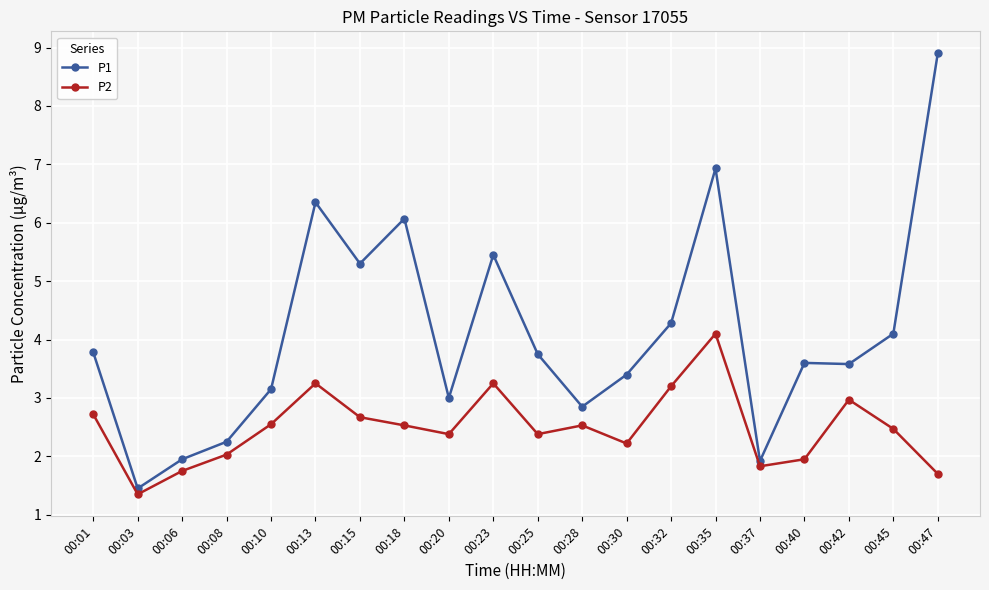

True or false: P1 and P2 intersect in this chart.

False